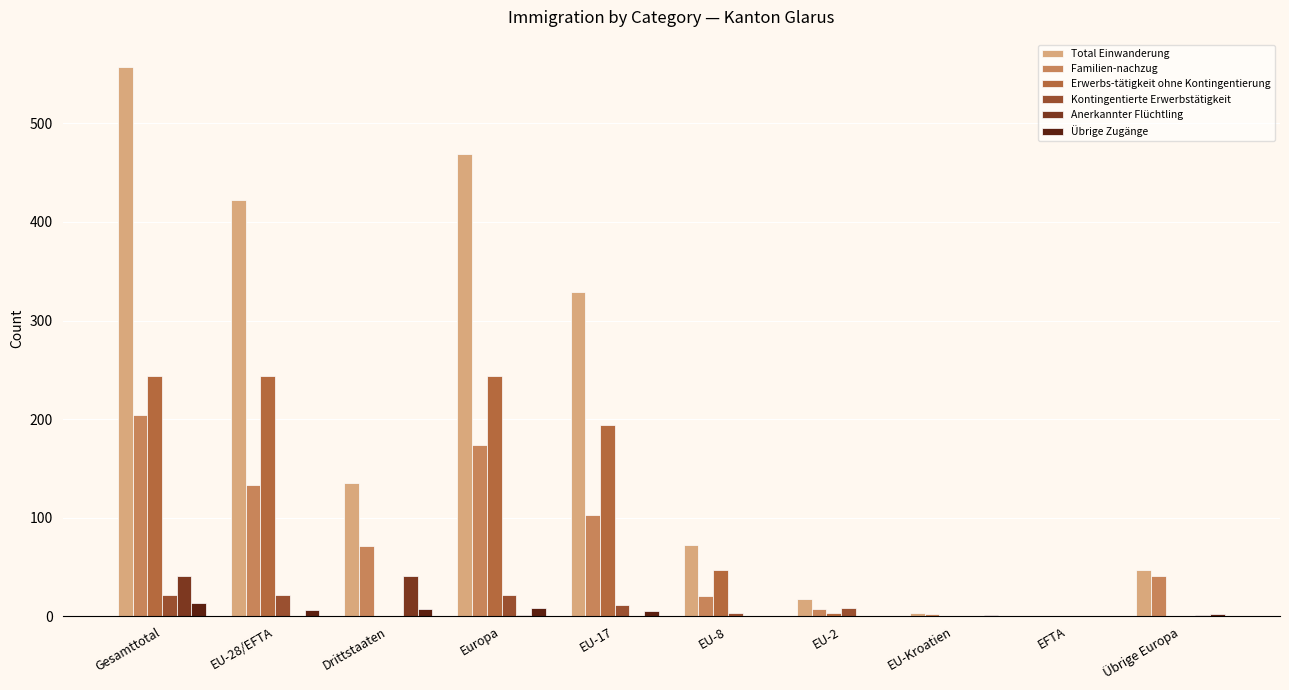

What is the greatest value displayed?

557